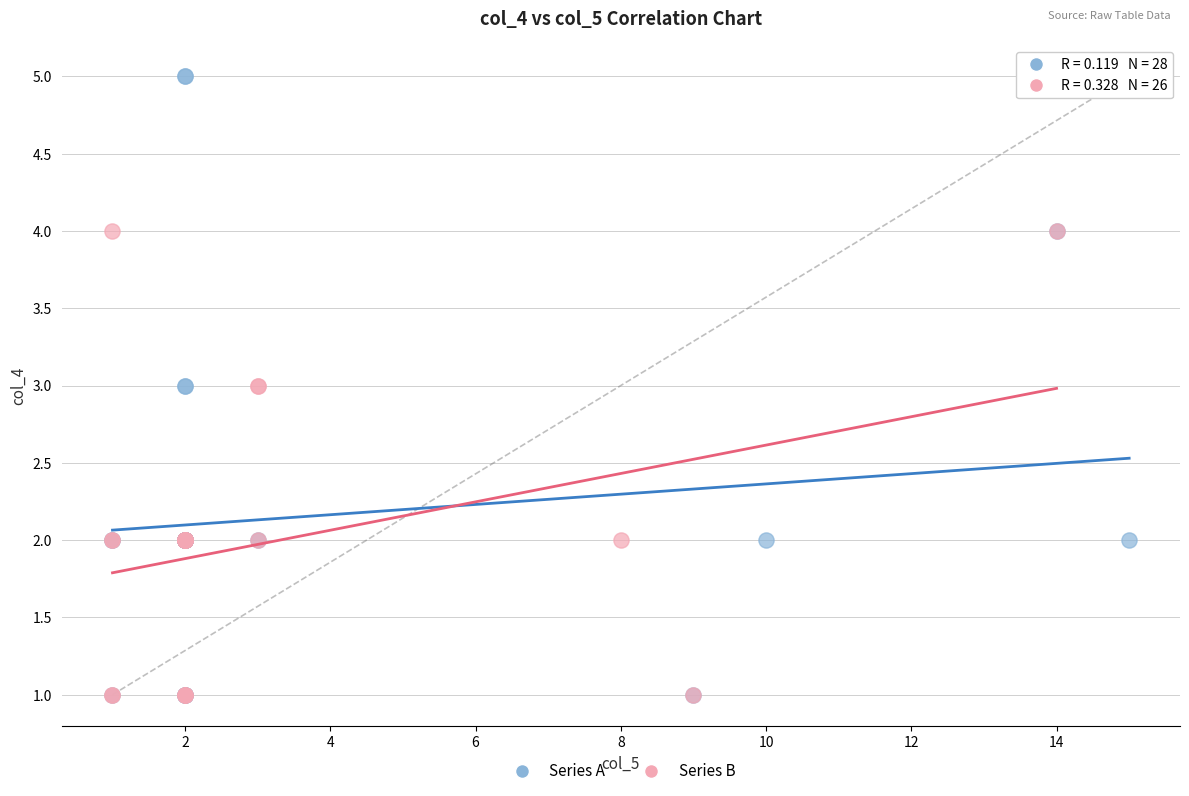

Which series reaches the maximum Y coordinate?

Series A